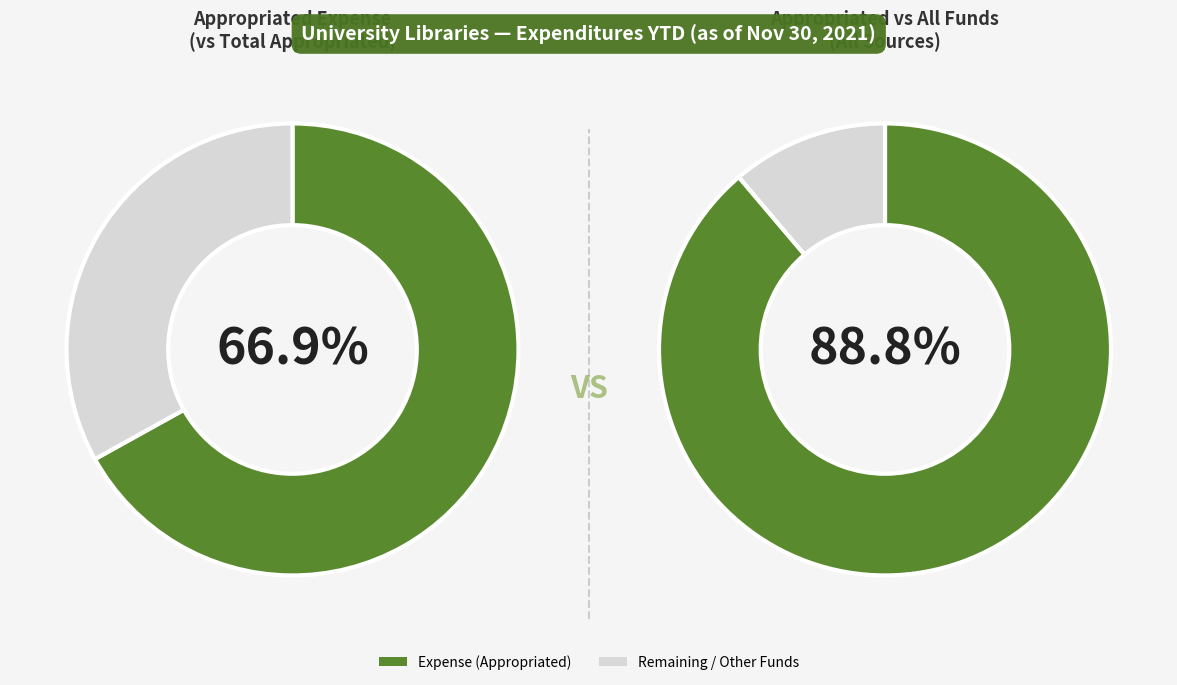

The Rental Space slice represents 1% of the pie. True or false?

False